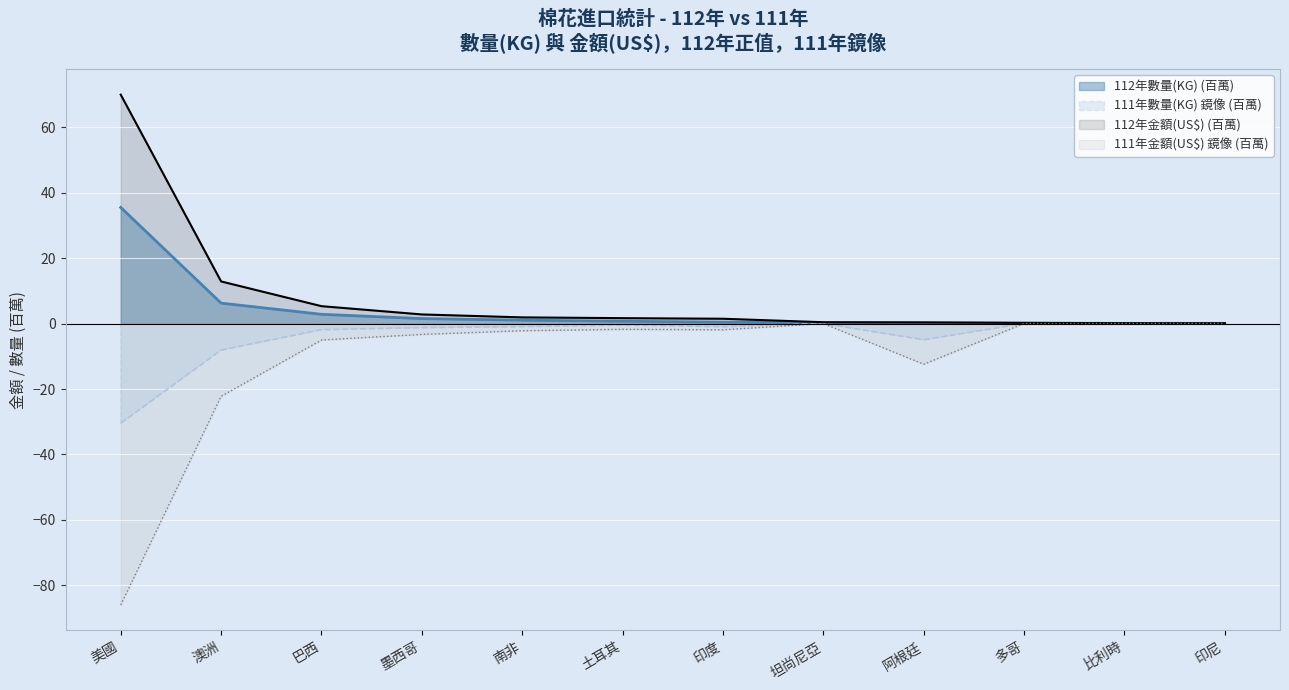

What is the total value across all series at 印度?

-1.0